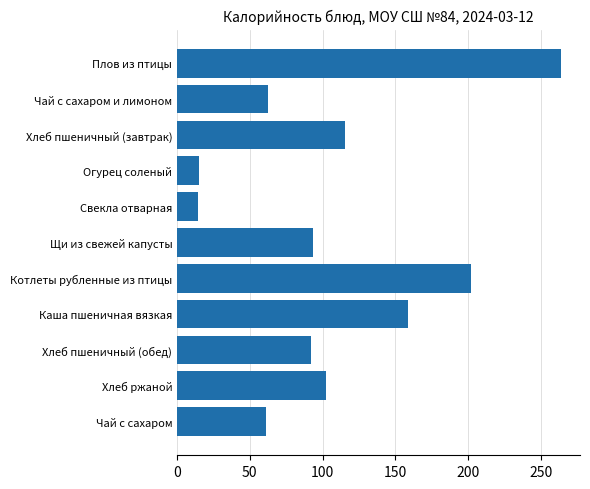

What is the average value?

107.4